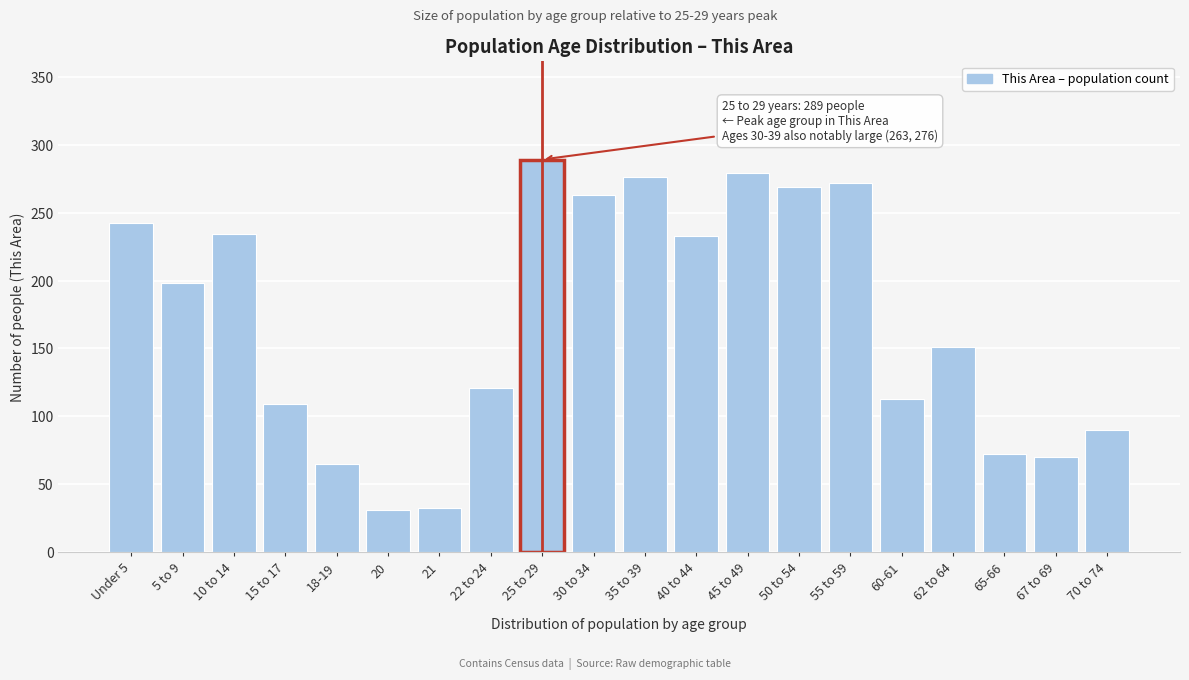

Which label corresponds to the largest value in the chart?

25 to 29